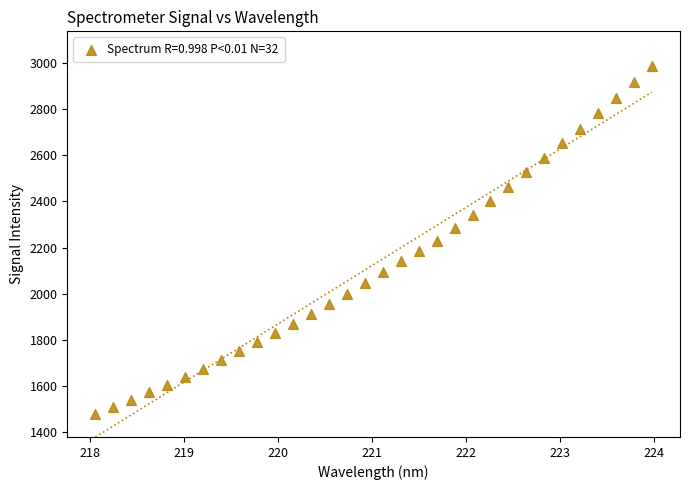

What is the range of Y values (max minus min)?

1506.1